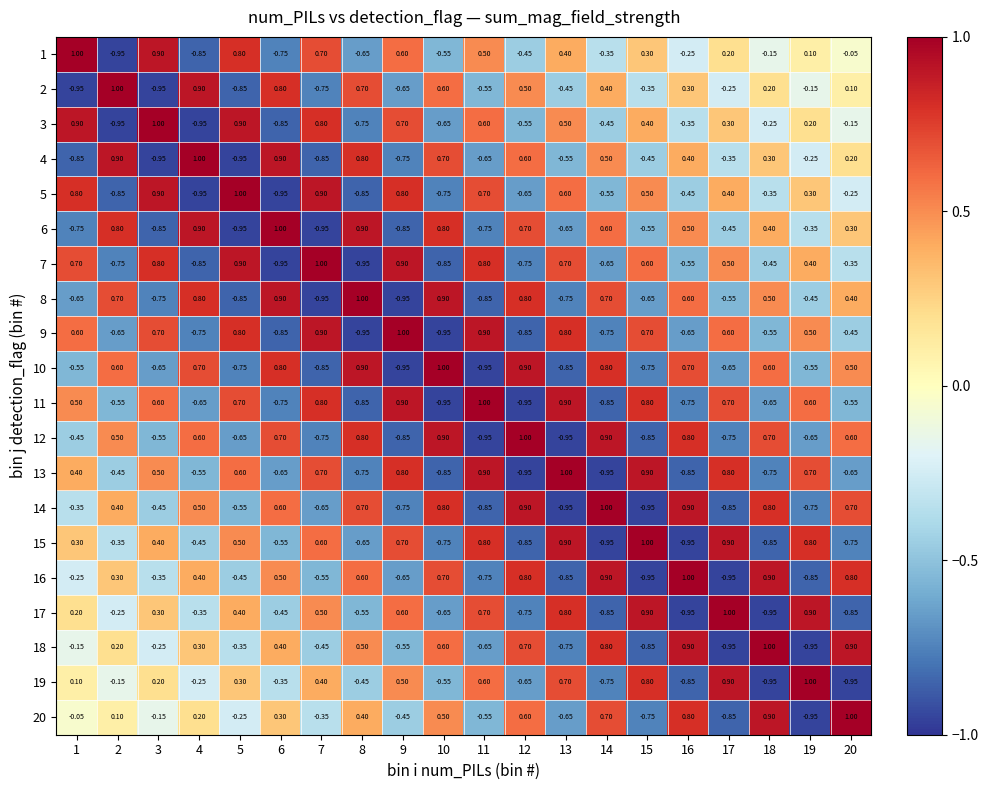

Is the value of 8 at 6 greater than the value of 6 at 10?

Yes